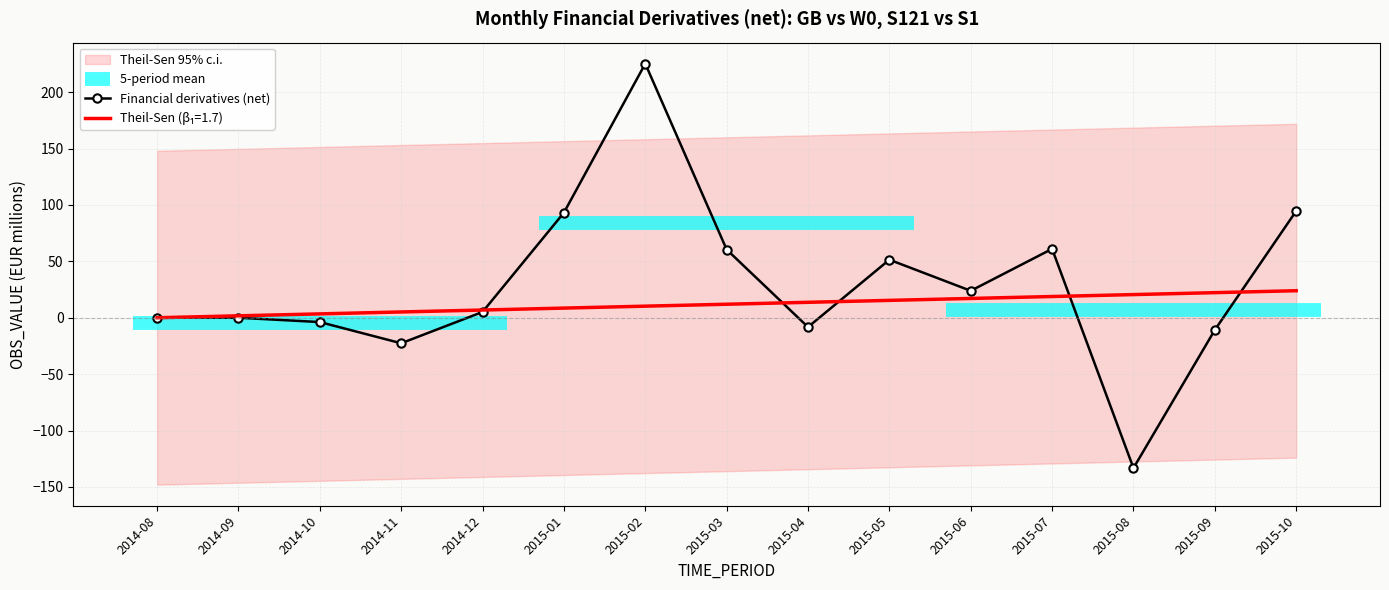

Reading right to left, list all the values displayed in this chart.

2015-10=94.7	2015-09=-10.8	2015-08=-133.3	2015-07=61.1	2015-06=23.9	2015-05=51.5	2015-04=-8.3	2015-03=60.5	2015-02=225.3	2015-01=93.2	2014-12=5.1	2014-11=-22.6	2014-10=-3.8	2014-09=0.0	2014-08=0.0